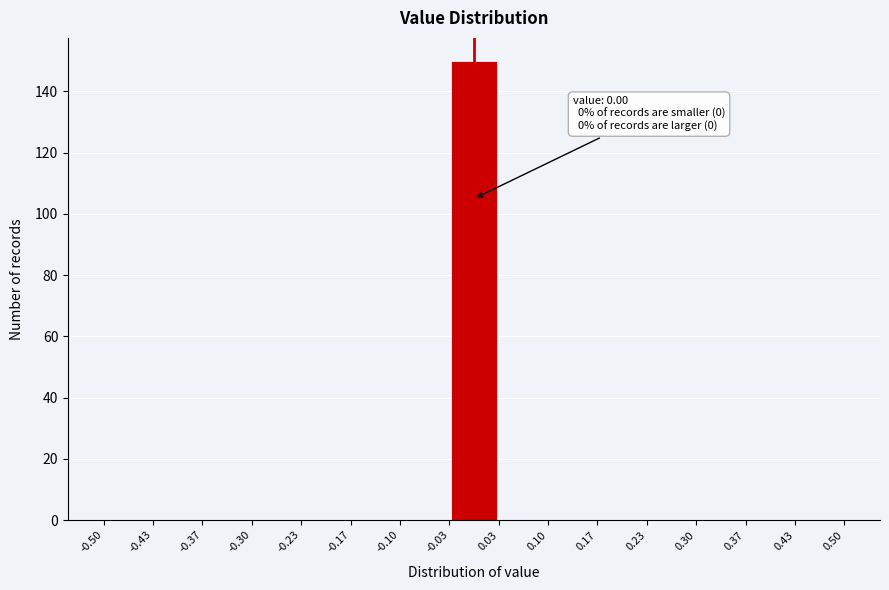

Which range on the x-axis has the tallest bar?

-0.03 to 0.03